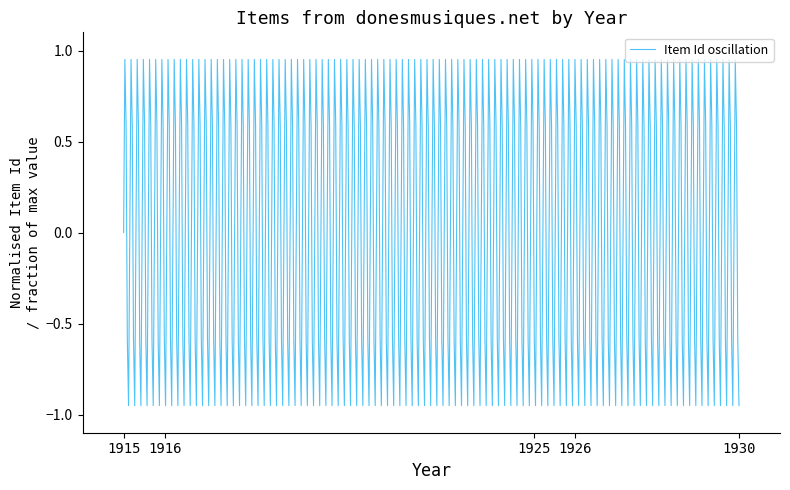

How many lines are shown in the chart?

1